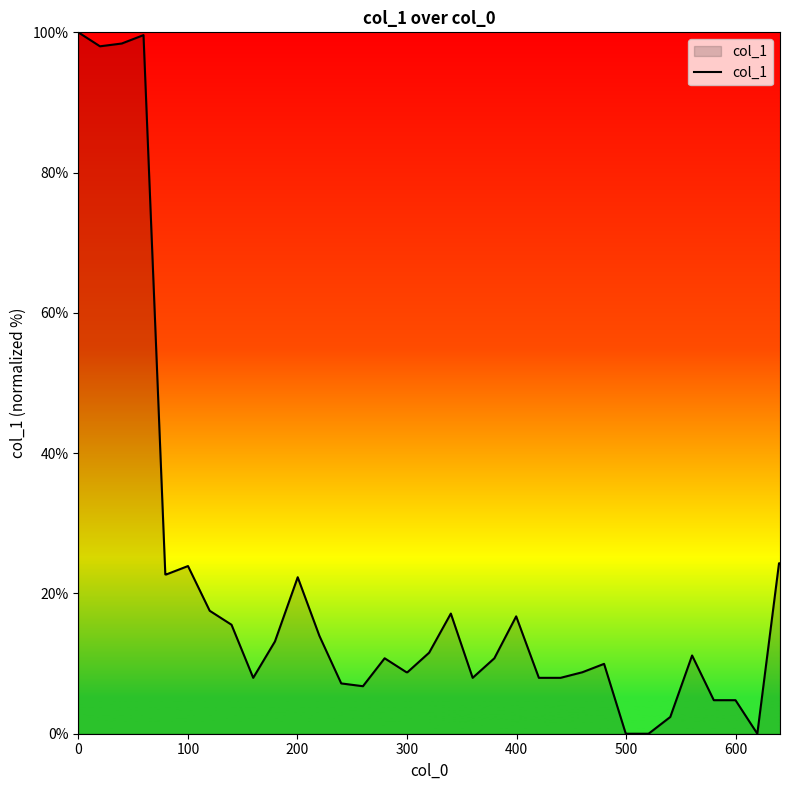

How many lines are shown in the chart?

1